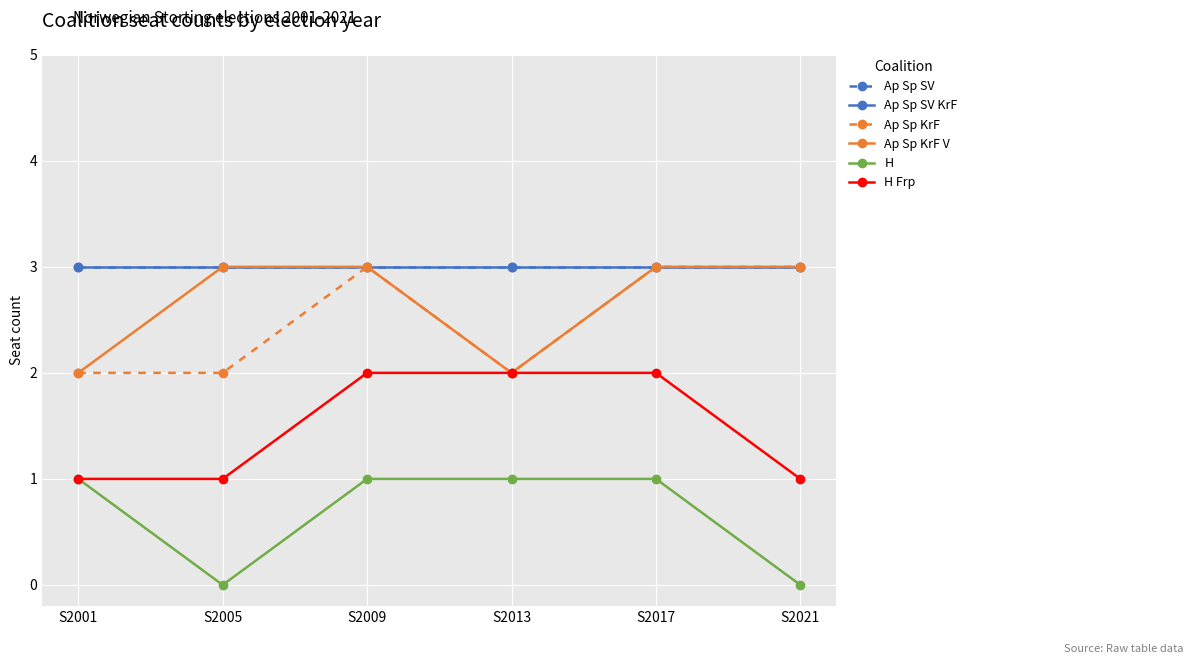

Reading left to right, list all the values displayed in this chart.

Ap Sp SV: 3	3	3	3	3	3
Ap Sp SV KrF: 3	3	3	3	3	3
Ap Sp KrF: 2	2	3	2	3	3
Ap Sp KrF V: 2	3	3	2	3	3
H: 1	0	1	1	1	0
H Frp: 1	1	2	2	2	1